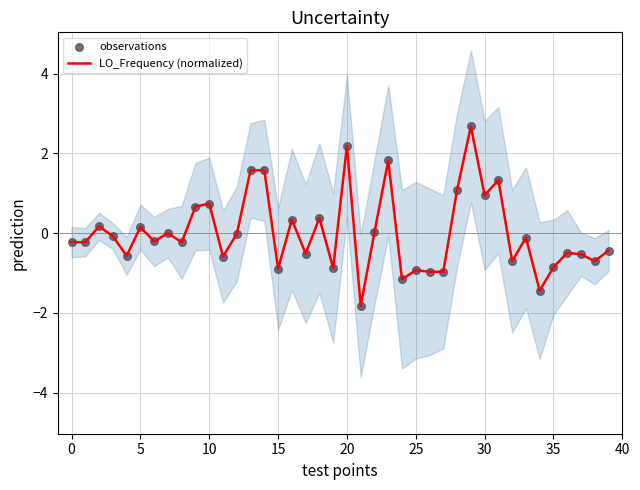

At how many categories does at least one series exceed -1?

37